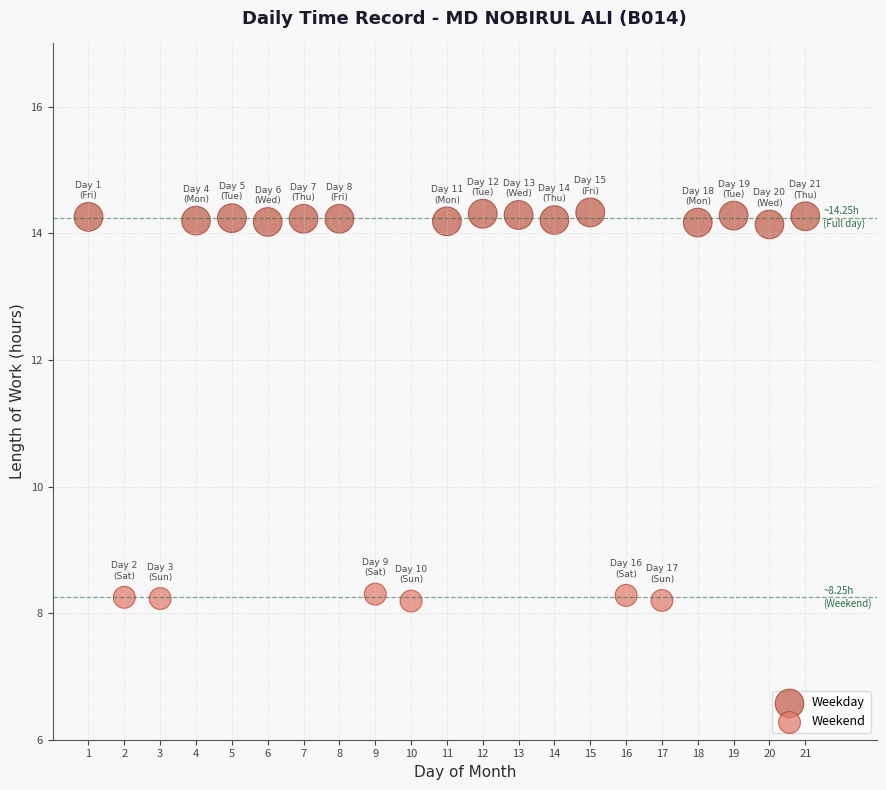

Which series has the widest spread of Y values?

Weekday